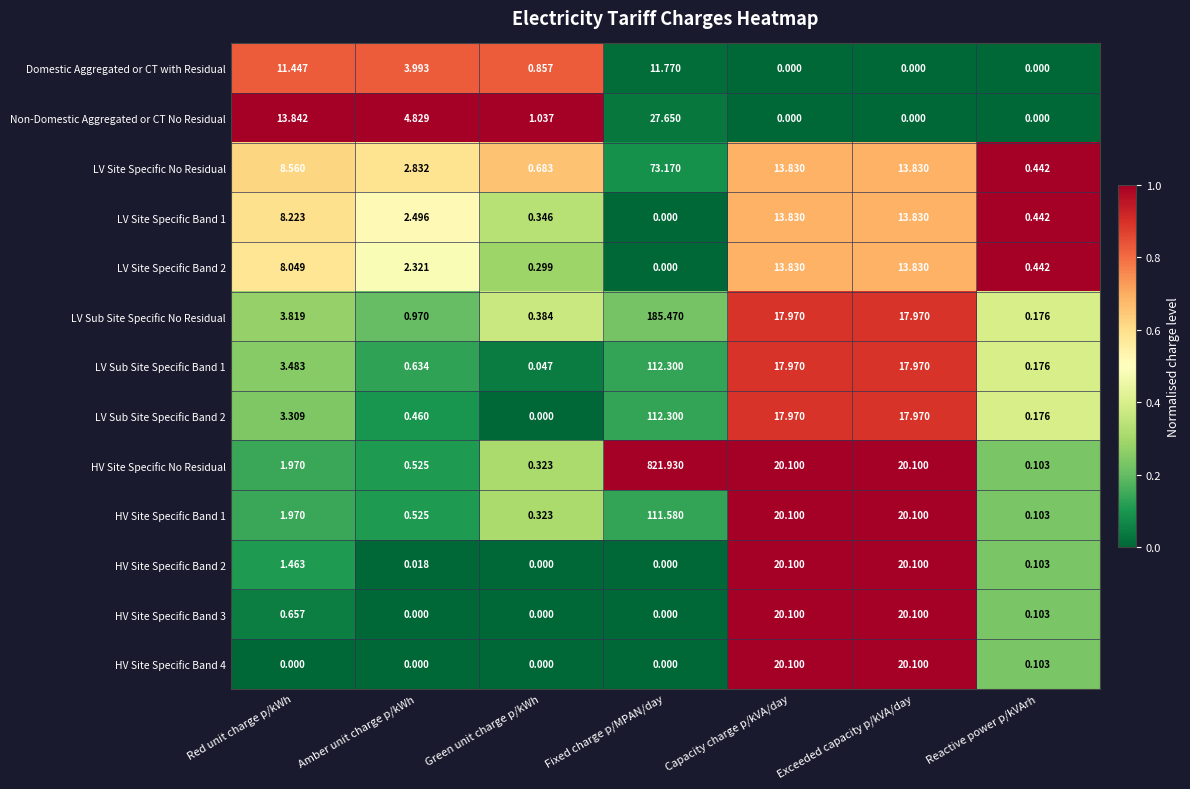

Which category has the highest value in the Non-Domestic Aggregated or CT No Residual series?

Fixed charge p/MPAN/day